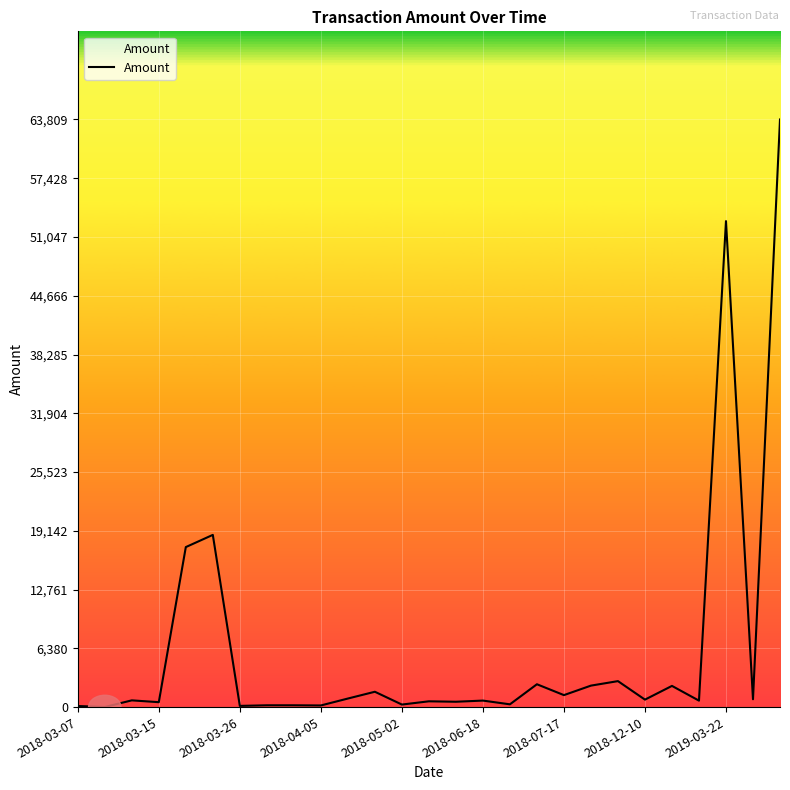

What is the maximum value shown in the chart?

63809.0